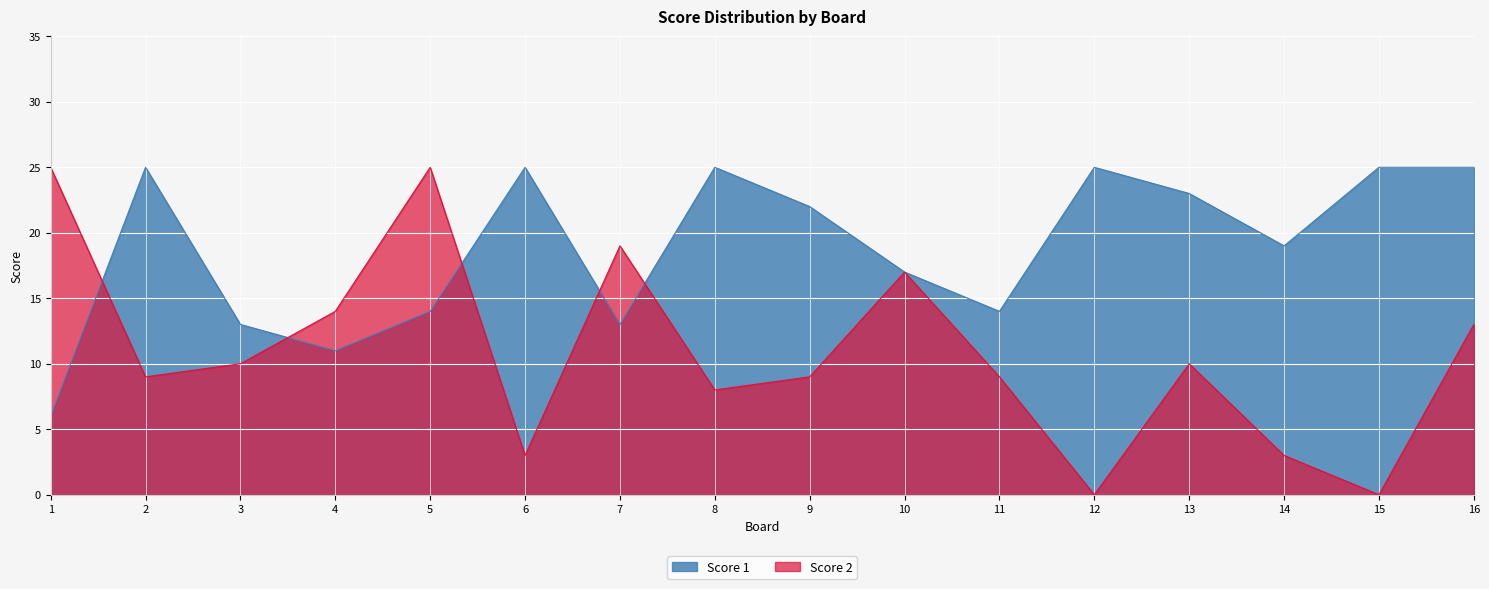

What is the value of the Score 1 point at the 9th from the left?

22